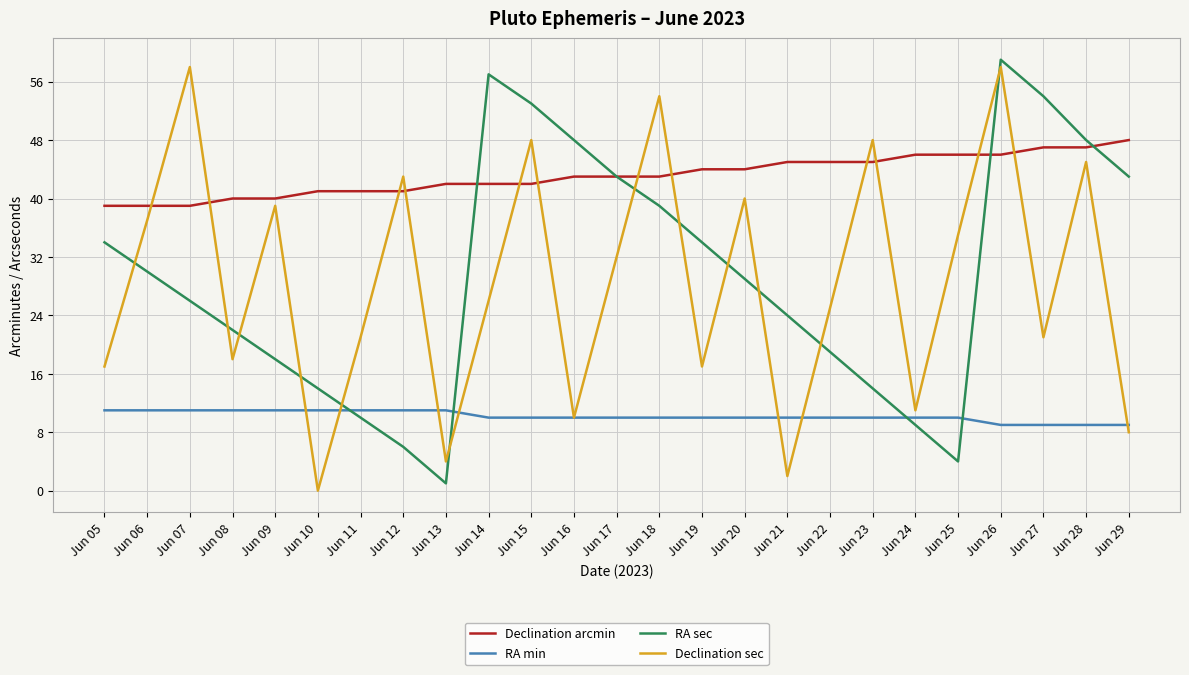

Reading right to left, list all the values displayed in this chart.

Declination arcmin: 48	47	47	46	46	46	45	45	45	44	44	43	43	43	42	42	42	41	41	41	40	40	39	39	39
RA min: 9	9	9	9	10	10	10	10	10	10	10	10	10	10	10	10	11	11	11	11	11	11	11	11	11
RA sec: 43	48	54	59	4	9	14	19	24	29	34	39	43	48	53	57	1	6	10	14	18	22	26	30	34
Declination sec: 8	45	21	58	35	11	48	25	2	40	17	54	32	10	48	26	4	43	21	0	39	18	58	37	17